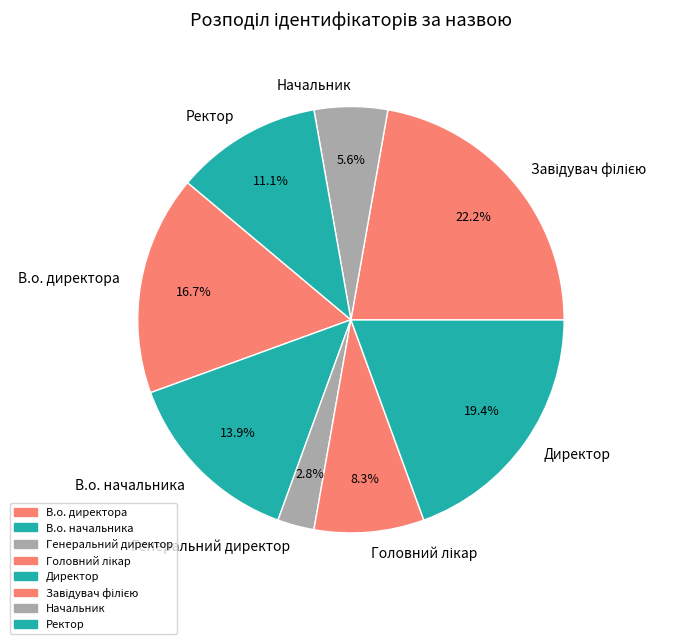

What percentage is the Ректор slice, to the nearest percent?

11%